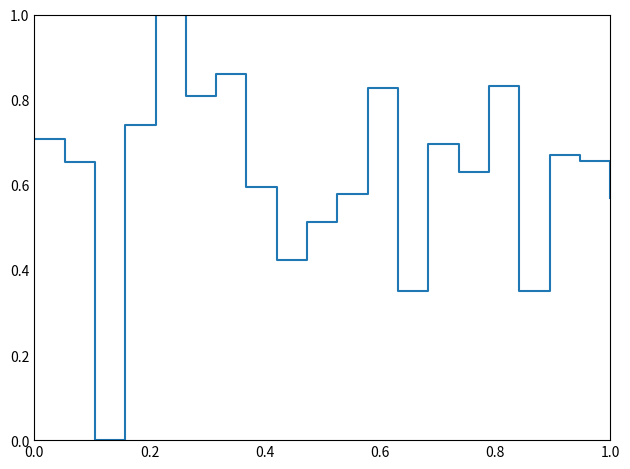

What is the difference between the maximum and minimum values?

1.0